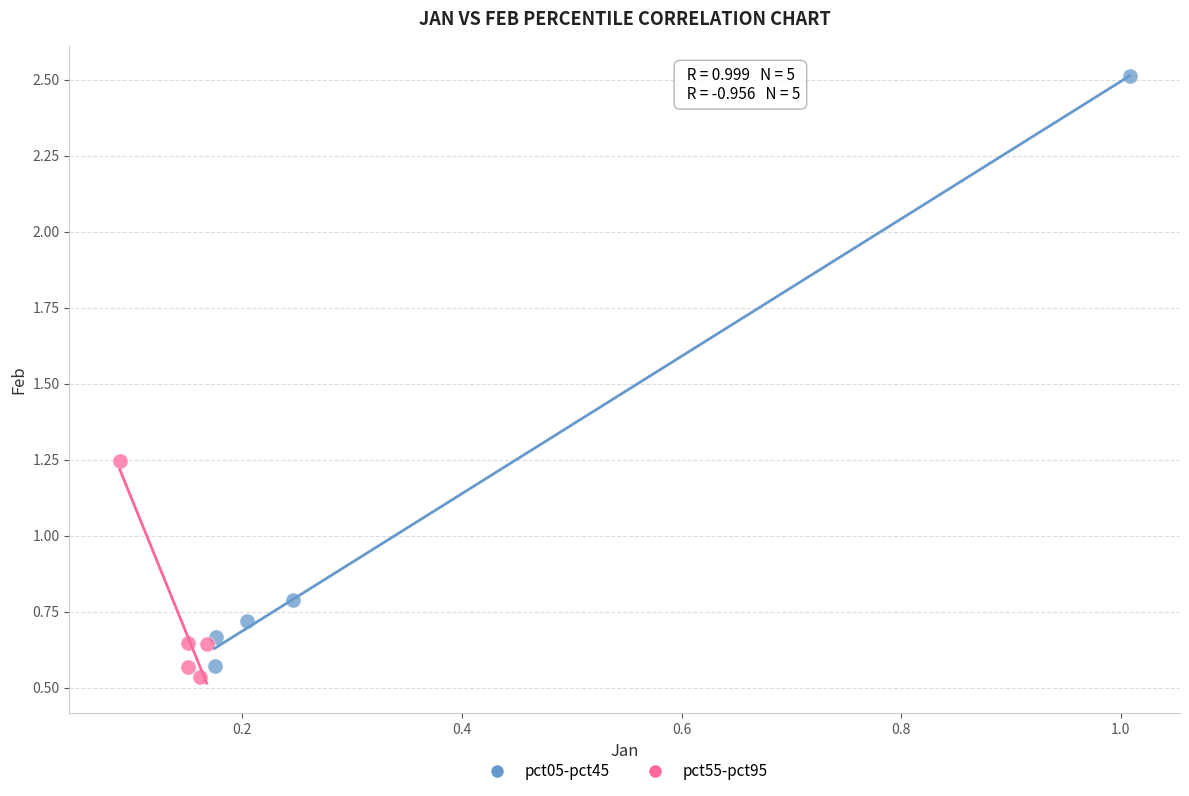

Which series reaches the maximum Y coordinate?

pct05-pct45